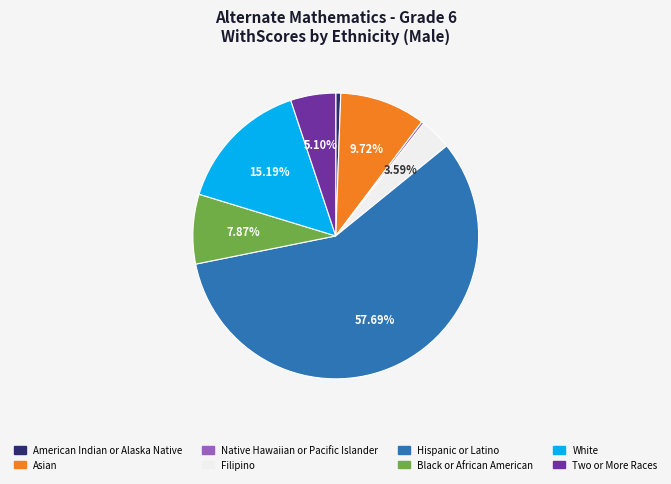

Which slice represents more than half of the pie?

Hispanic or Latino